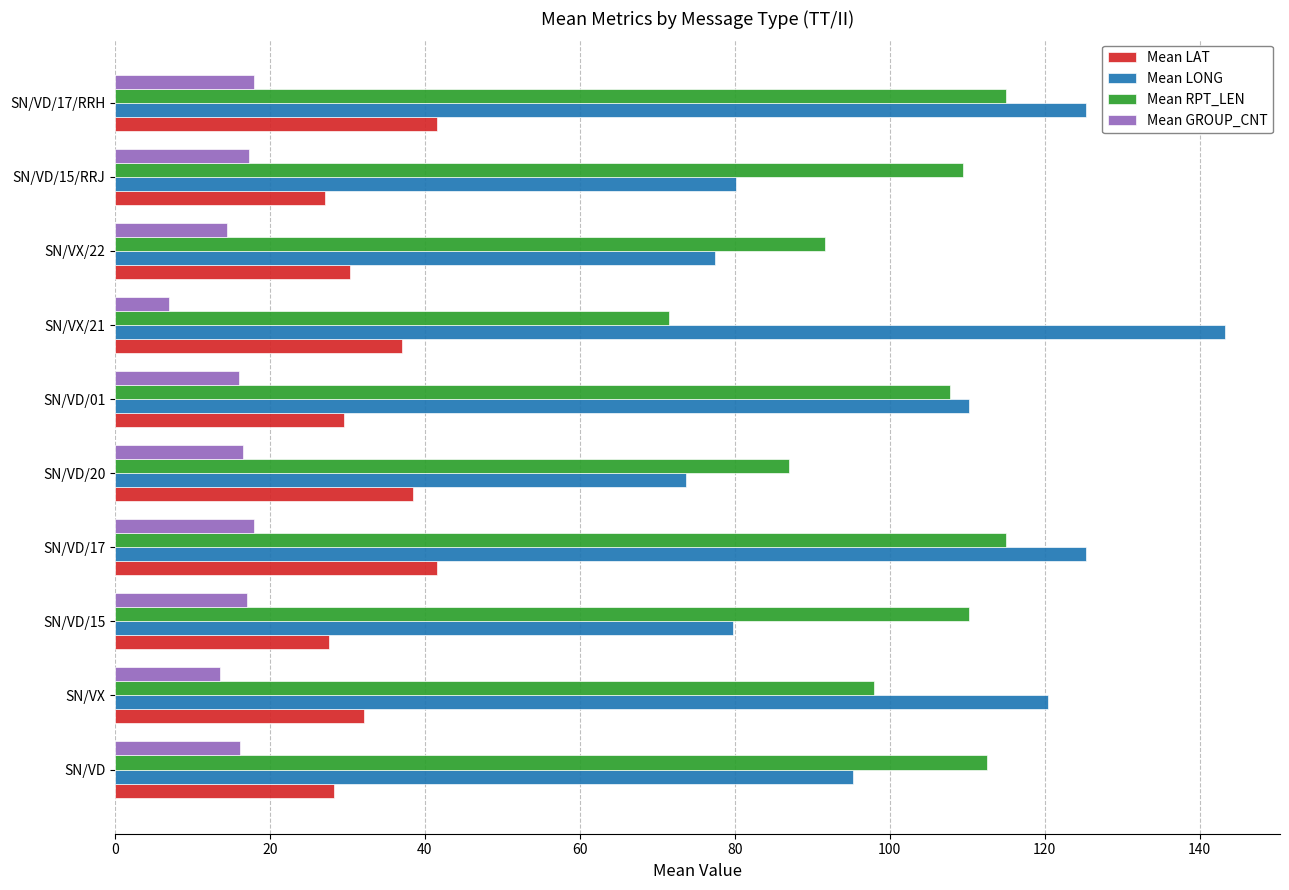

What is the total value across all series at SN/VD/17?

299.8